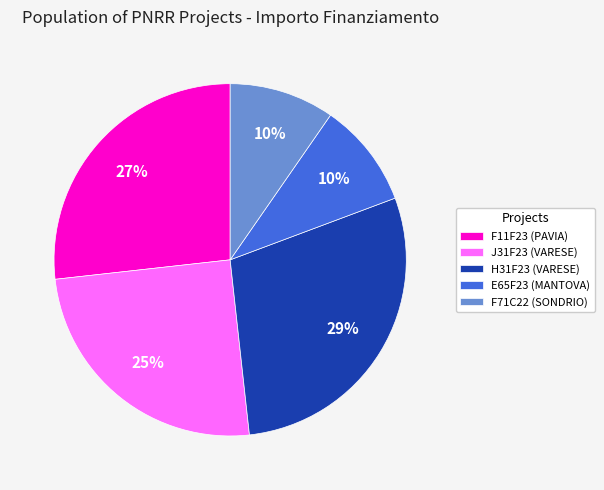

What is the largest slice in the pie chart?

H31F23 (VARESE)